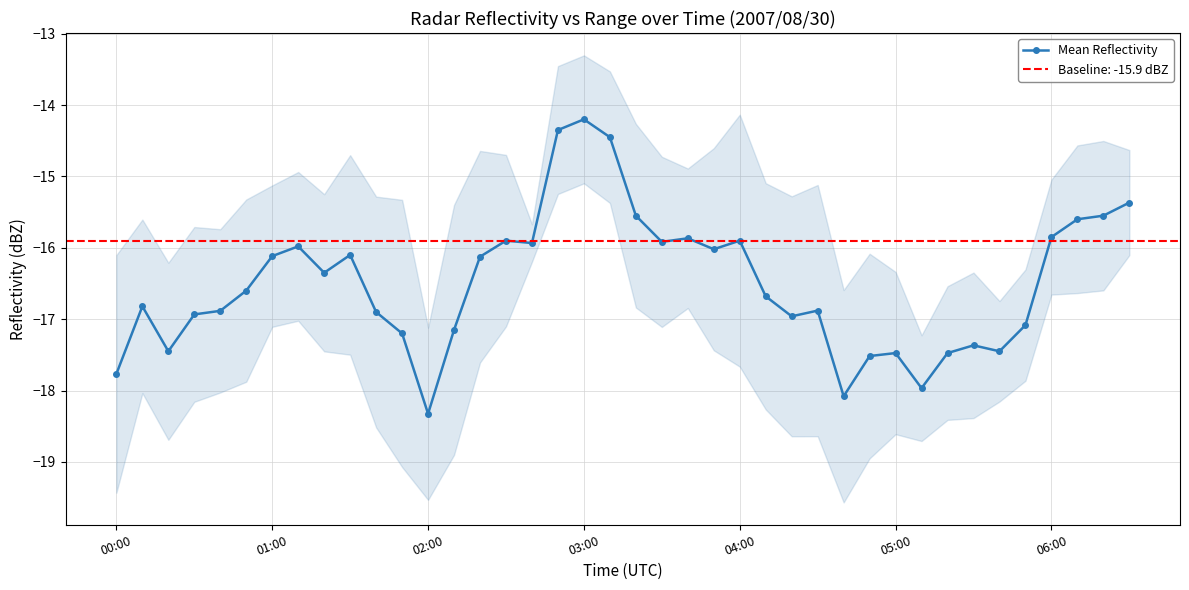

What is the highest value of the Mean Reflectivity series?

-14.2